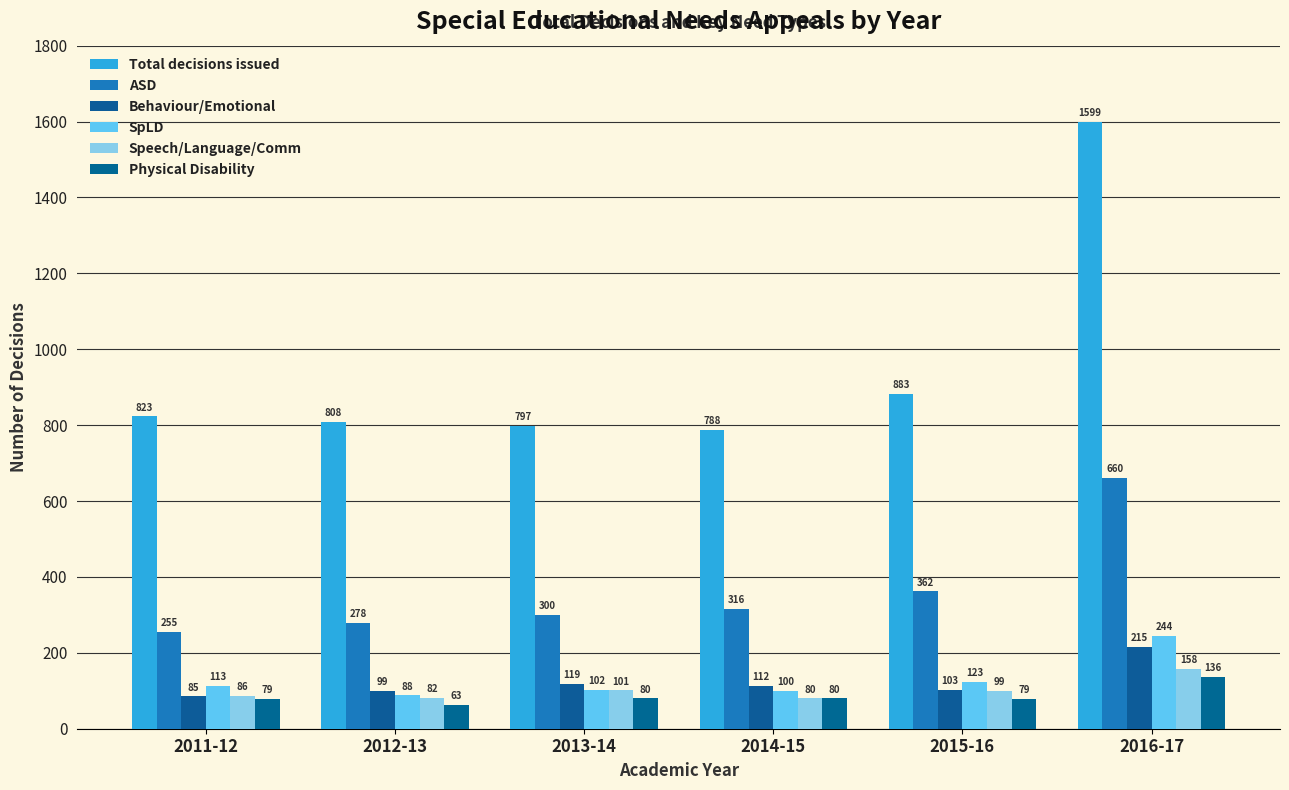

Which series has the largest range (max minus min)?

Total decisions issued